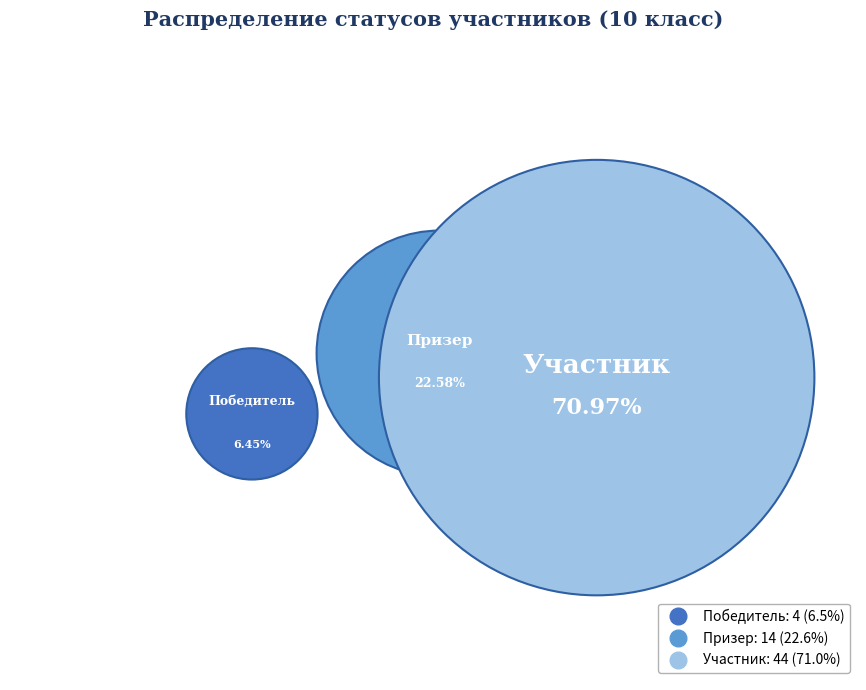

Which slice represents more than half of the pie?

Участник